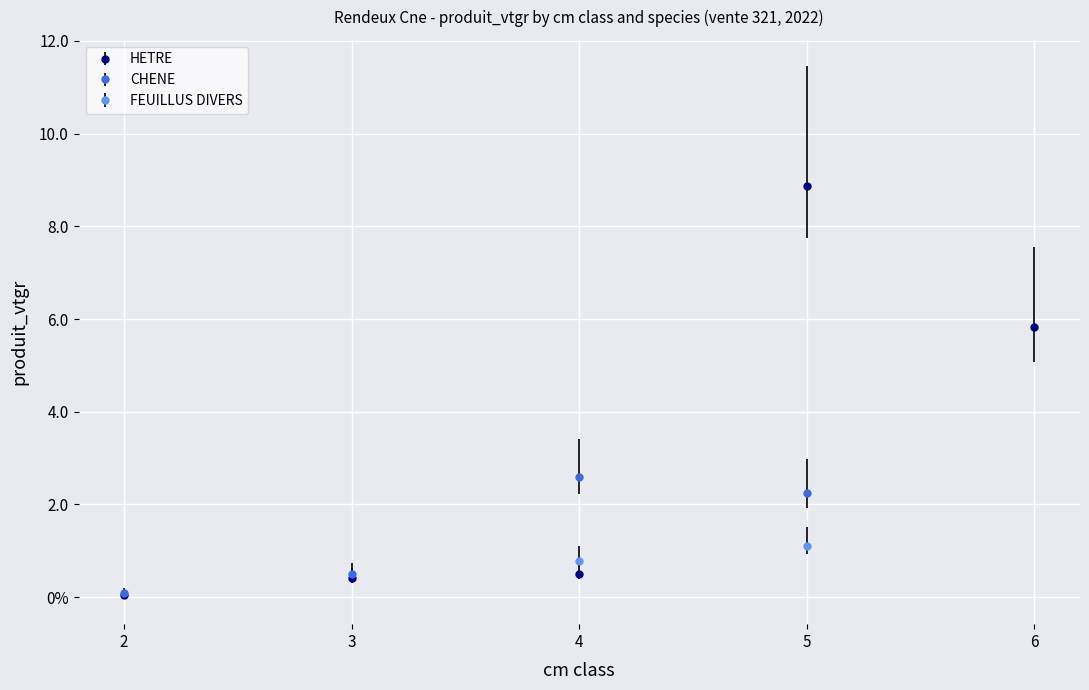

Does the chart display data point markers on the line(s)?

Yes